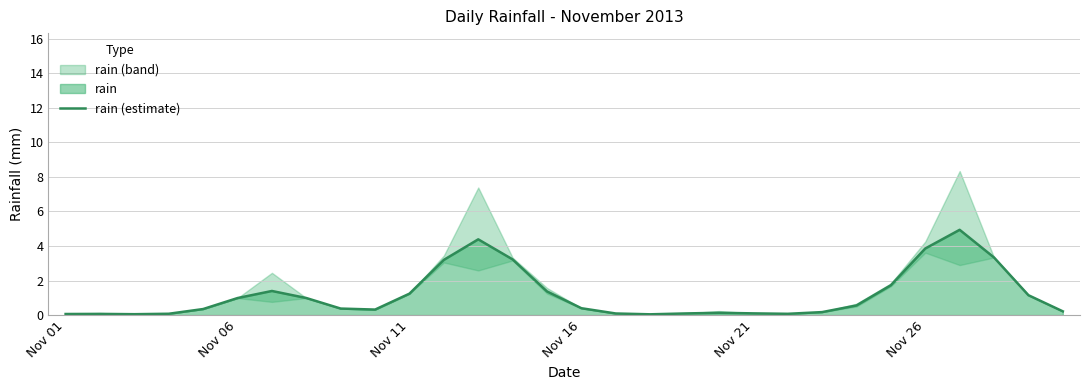

Reading left to right, list all the values displayed in this chart.

0.1	0.1	0.1	0.1	0.4	1.0	1.4	1.0	0.4	0.3	1.2	3.2	4.4	3.2	1.4	0.4	0.1	0.0	0.1	0.1	0.1	0.1	0.2	0.6	1.7	3.9	4.9	3.3	1.2	0.2